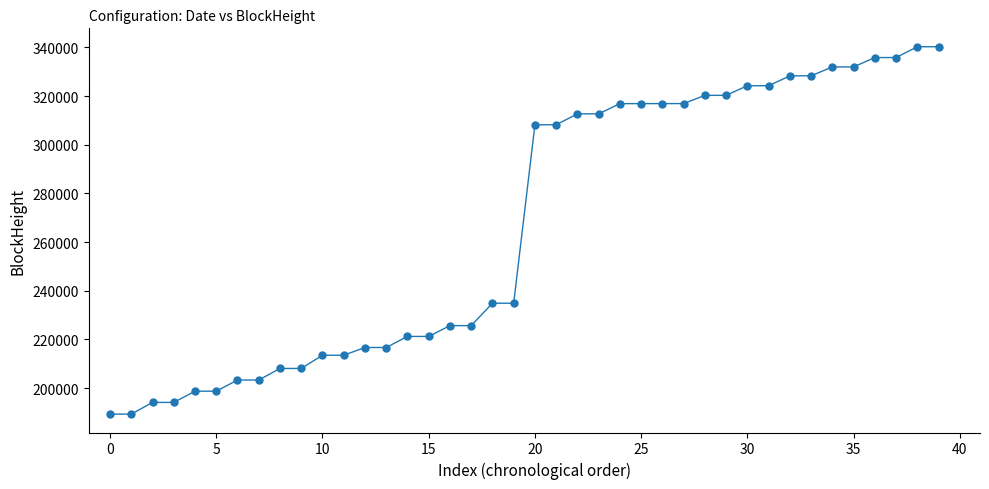

What is the sum of all values?

10682836